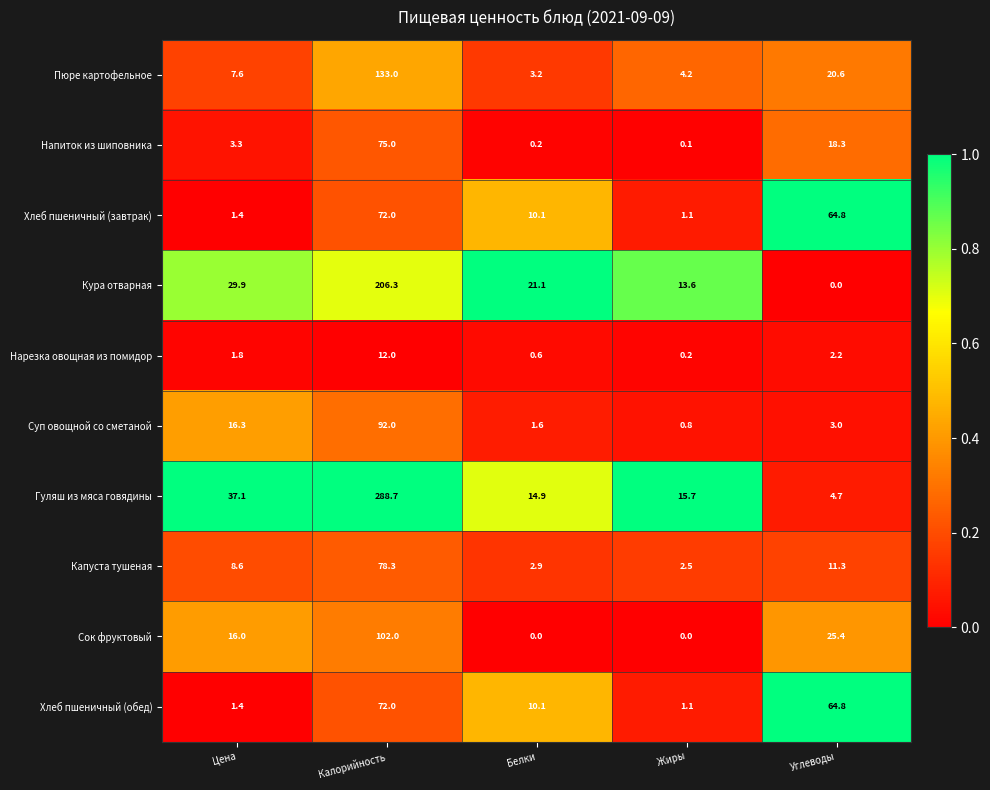

What is the sum of the Суп овощной со сметаной values at Жиры and Цена?

17.1